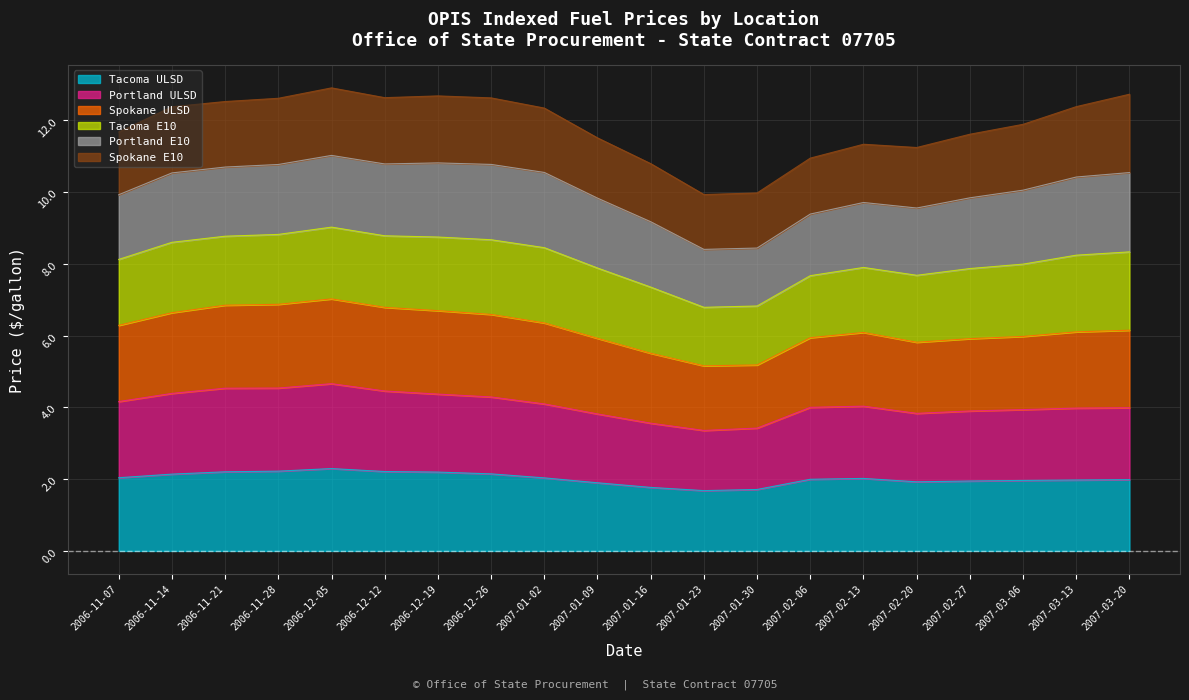

What position from the left is 2007-01-23?

12